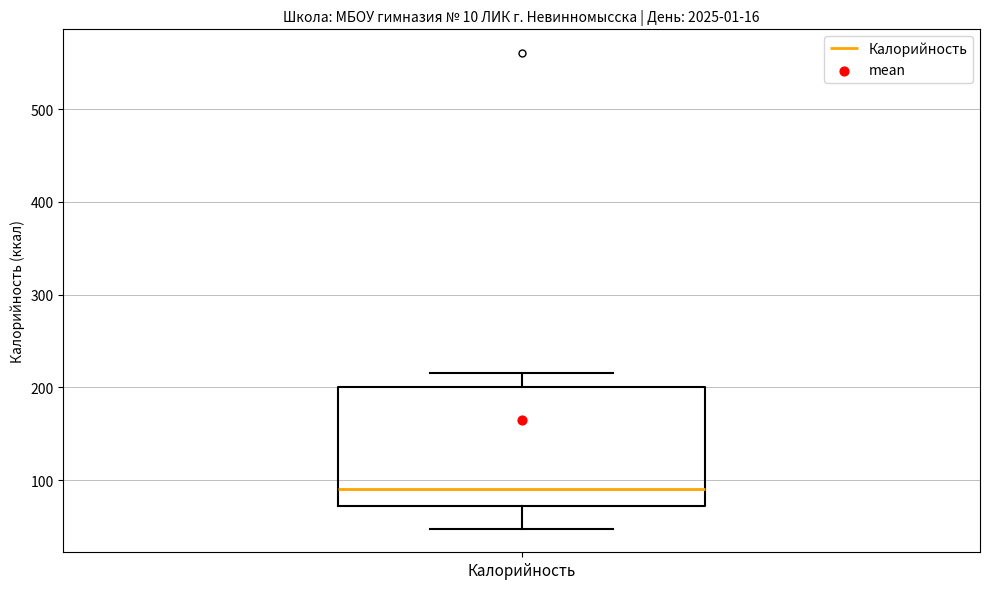

Read this box plot against the y-axis: the position of the median line, the range covered by the box, and the ends of both whiskers. The values are not printed on the chart, so give them approximately, as read against the axis.

median 90, box 70 to 200, whiskers 50 to 220